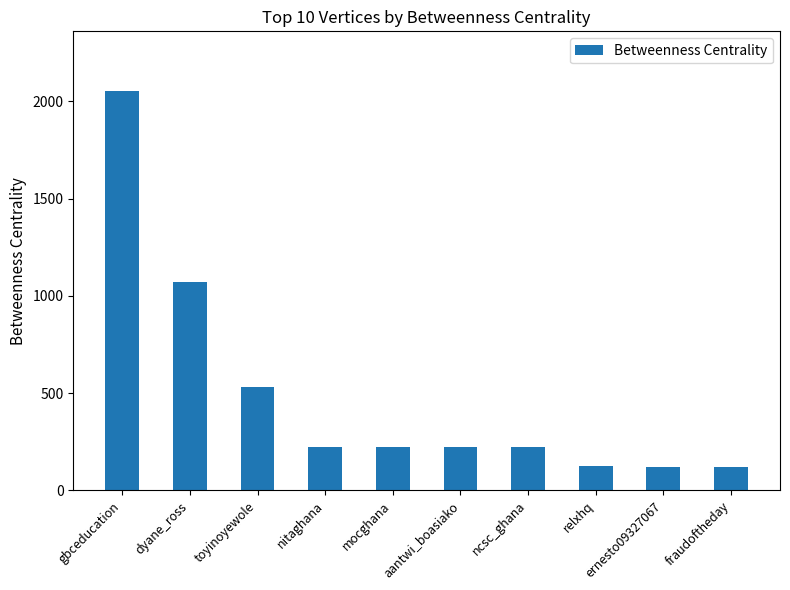

What is the change in value from mocghana to ernesto09327067?

-102.7